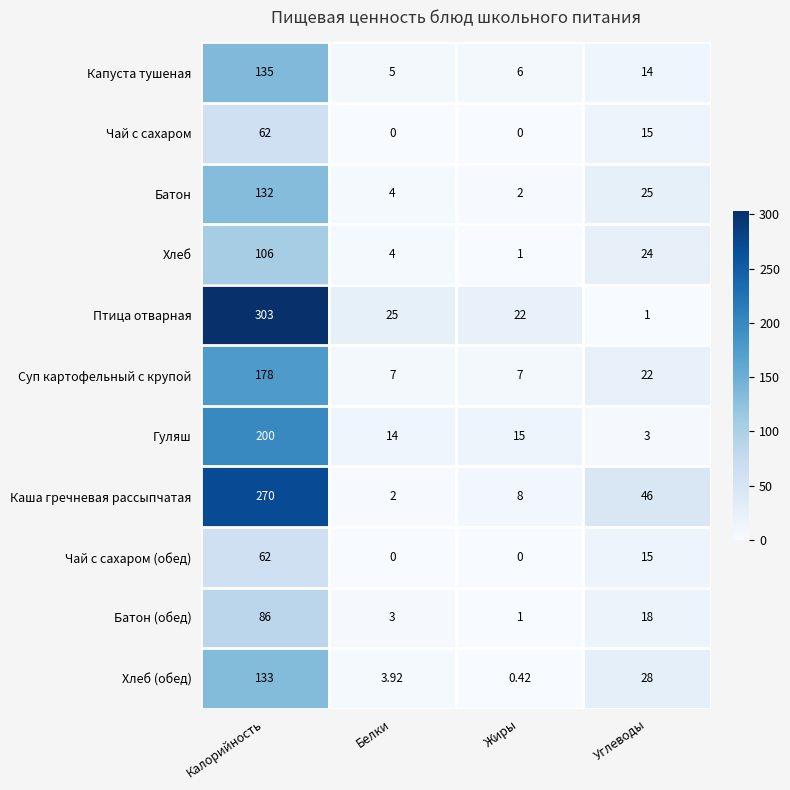

Where is Гуляш nearest to the value 101?

Жиры